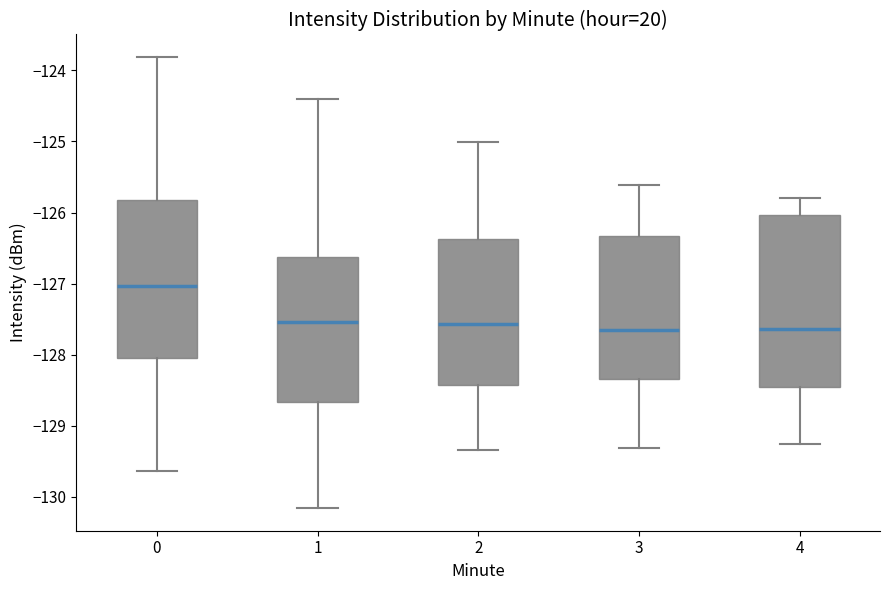

Where is the upper edge of the box at x = 3 on the y-axis? The values are not printed on the chart, so give them approximately, as read against the axis.

-126.3